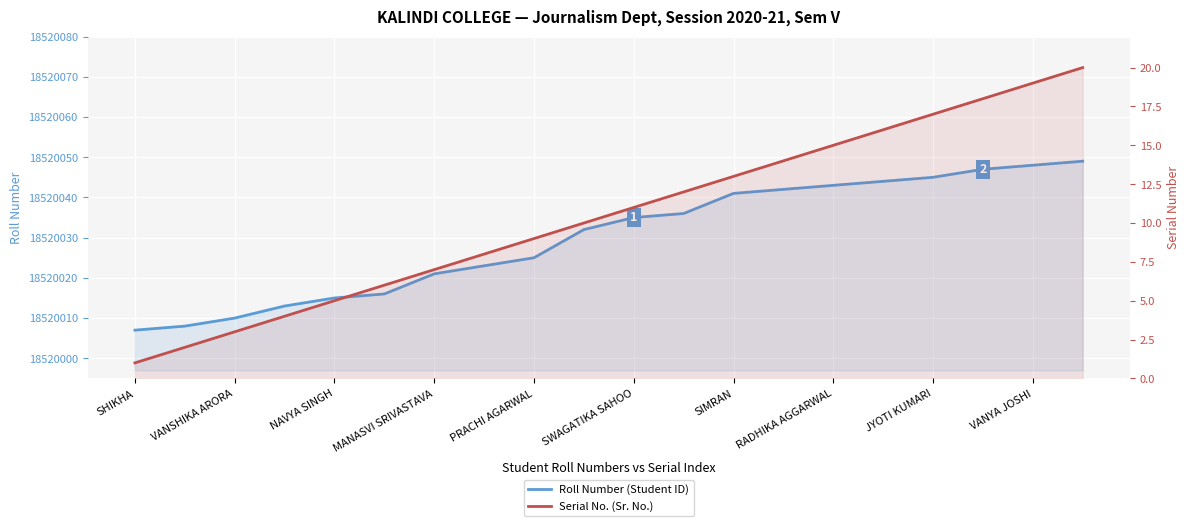

What are all the series names shown in the legend?

Roll Number (Student ID), Serial No. (Sr. No.)